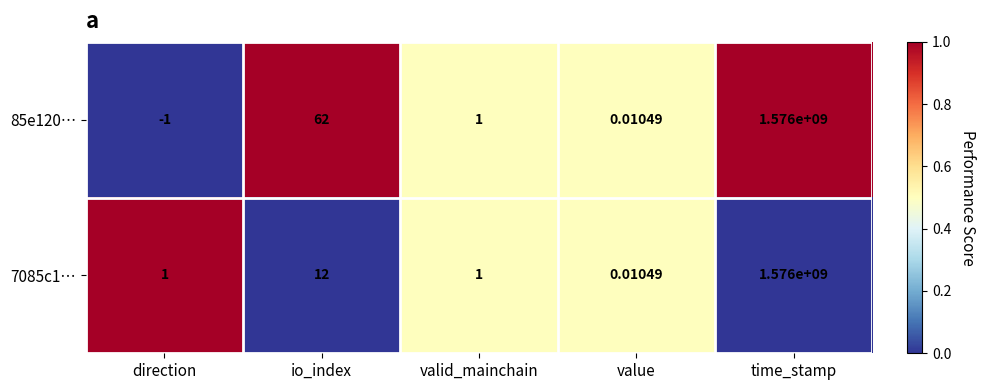

At which label does 85e120… reach its peak?

time_stamp